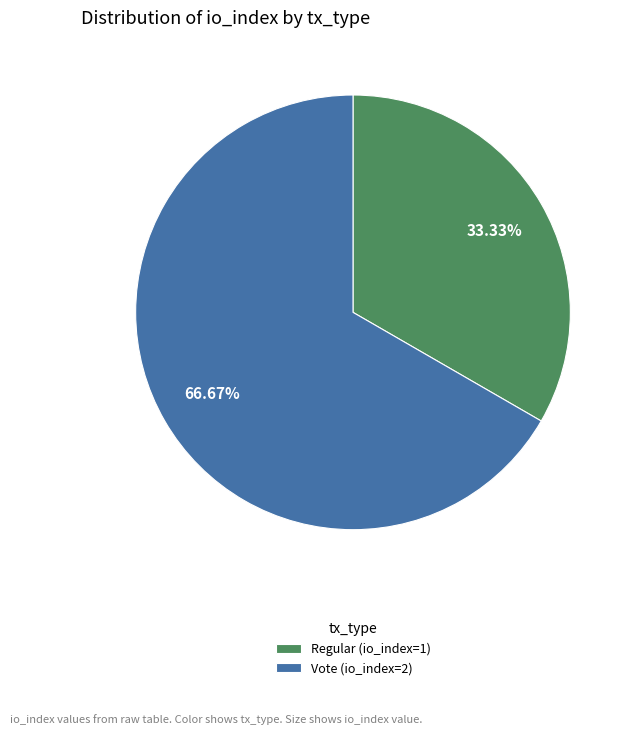

Do Vote (io_index=2) and Regular (io_index=1) together represent more than half of the pie?

Yes